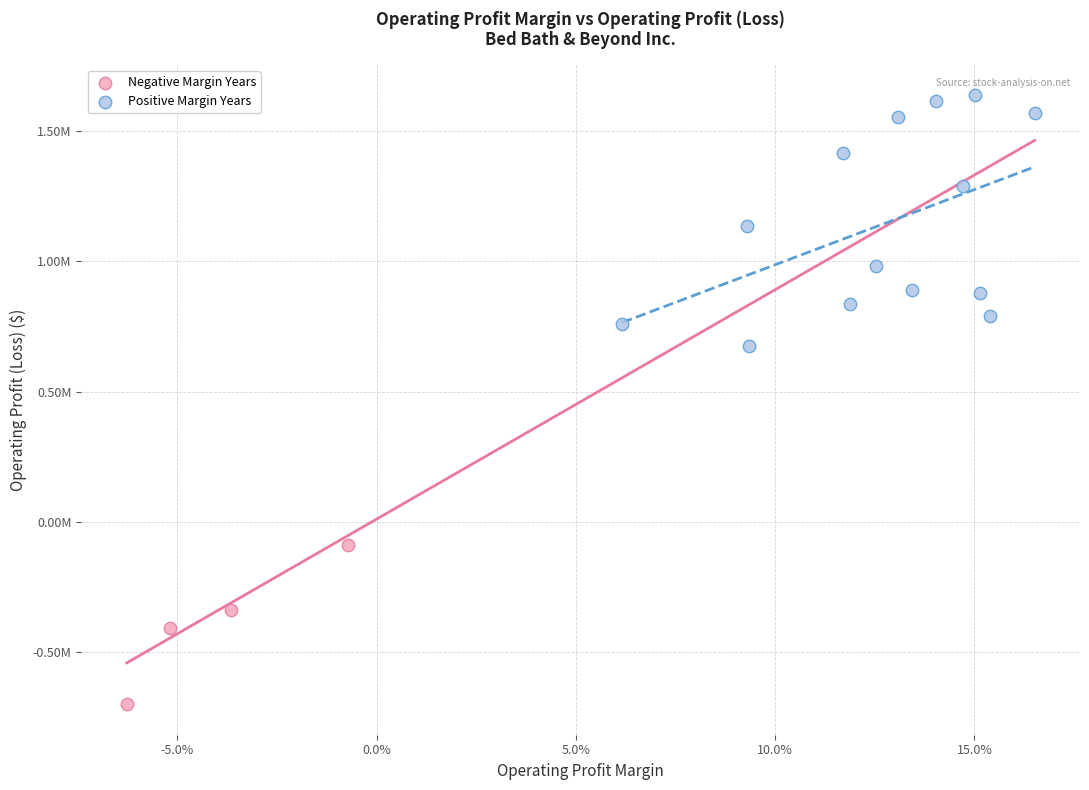

What are all the series names shown in the legend?

Negative Margin Years, Positive Margin Years